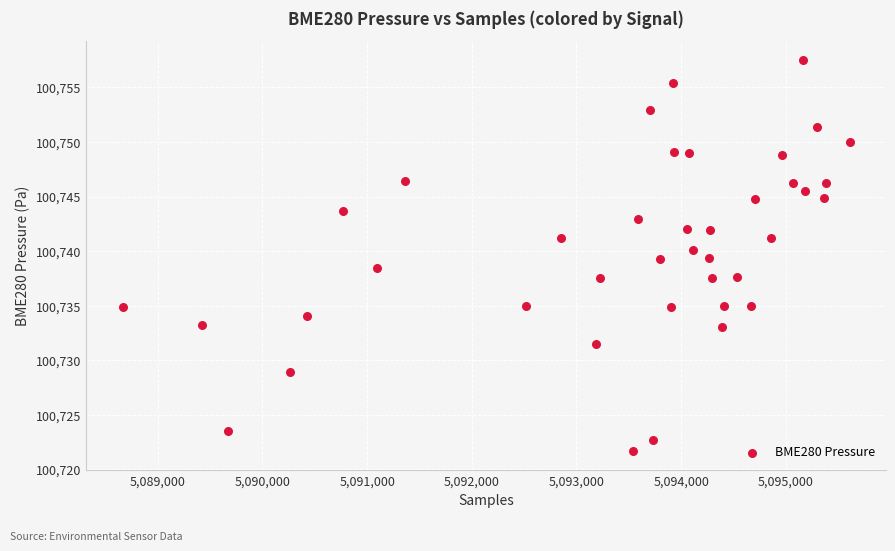

What is the range of X values (max minus min)?

6945.0